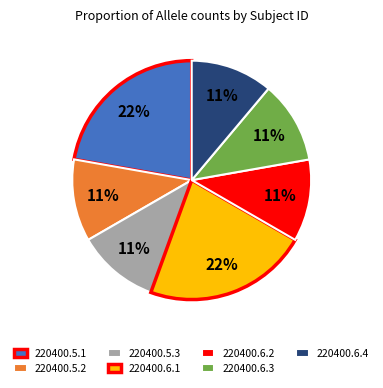

To the nearest percent, what percentage of the pie is 220400.6.1?

22%